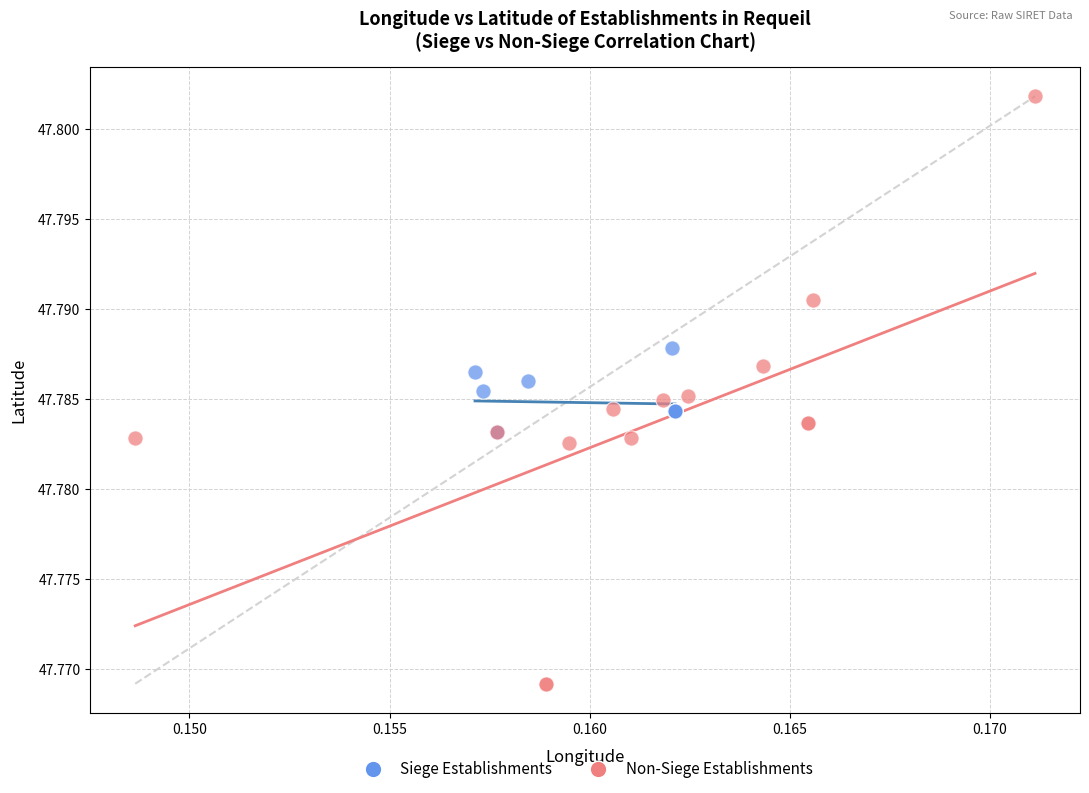

Which series has the widest spread of Y values?

Non-Siege Establishments